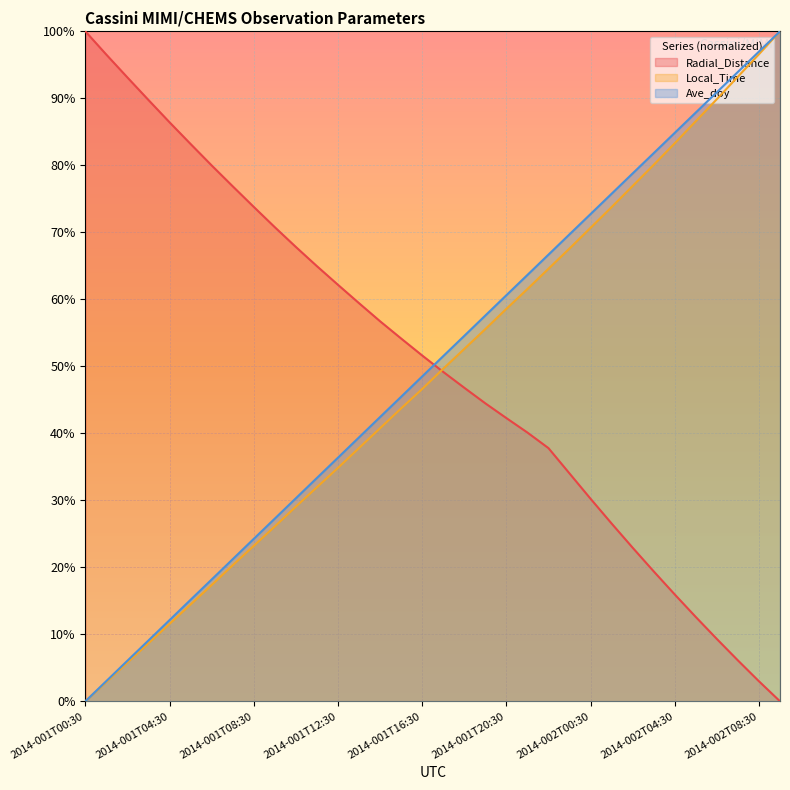

The Radial_Distance series shows 14.5 at 2014-001T19:30. True or false?

False